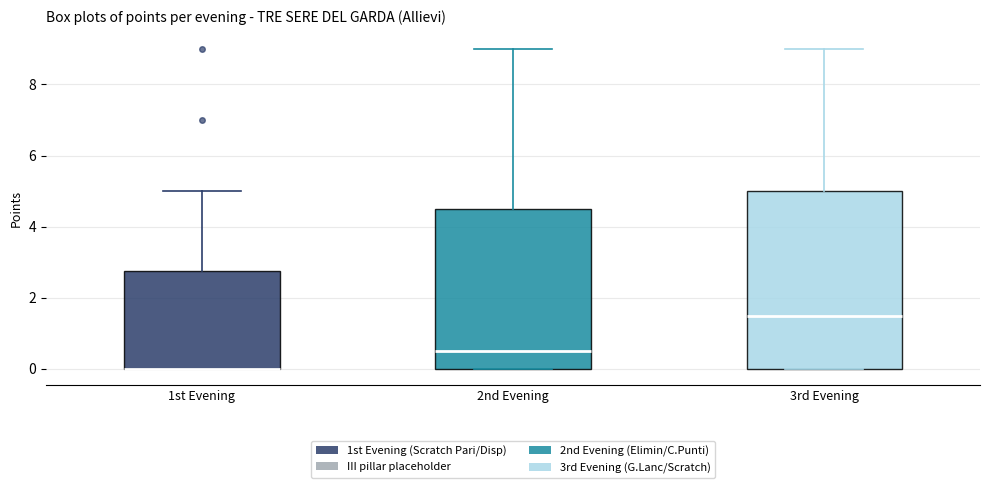

Reading left to right, transcribe this box plot: for each box, give where its median line is, the range the box spans, and where its two whiskers end, as read against the y-axis. The values are not printed on the chart, so give them approximately, as read against the axis.

1st Evening: median 0.0 (drawn on the box's lower edge), box 0.0 to 2.8, whiskers 0.0 to 5.0
2nd Evening: median 0.6, box 0.0 to 4.6, whiskers 0.0 to 9.0
3rd Evening: median 1.6, box 0.0 to 5.0, whiskers 0.0 to 9.0